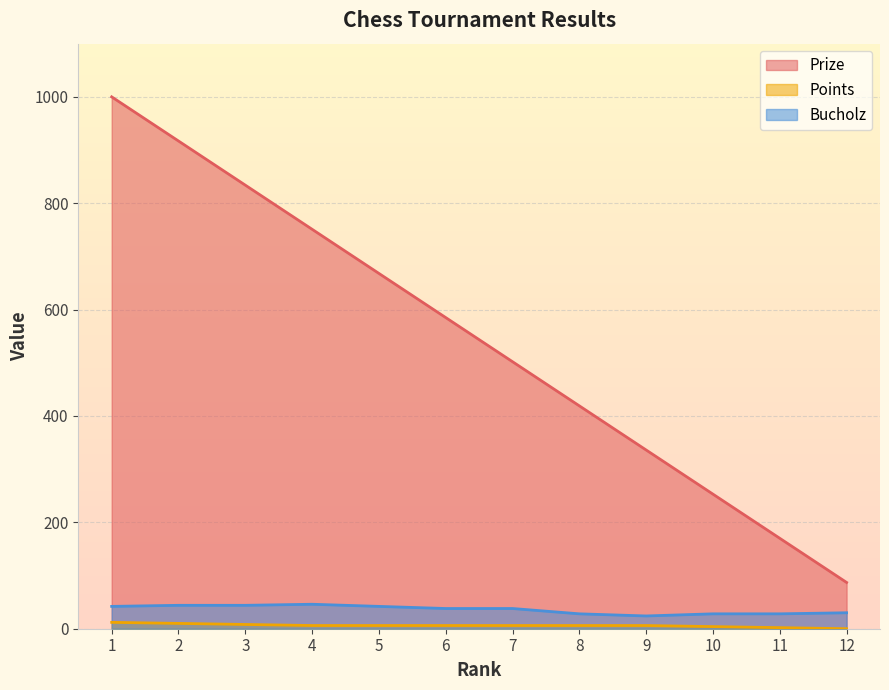

How many lines are shown in the chart?

3